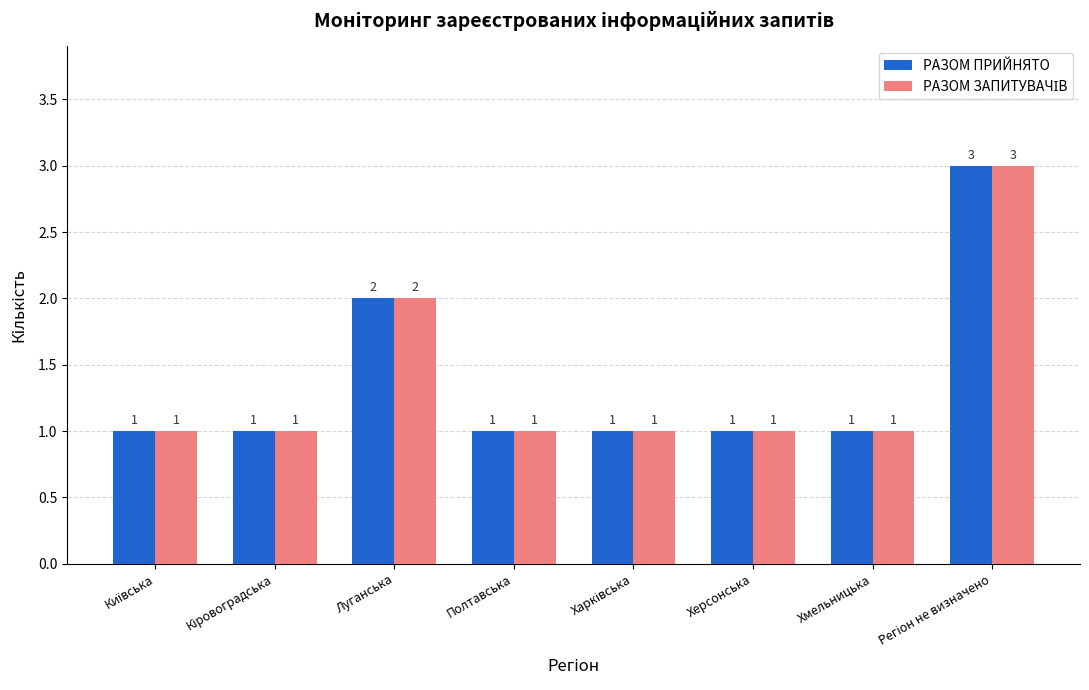

The РАЗОМ ПРИЙНЯТО series shows 1 at Полтавська. True or false?

True